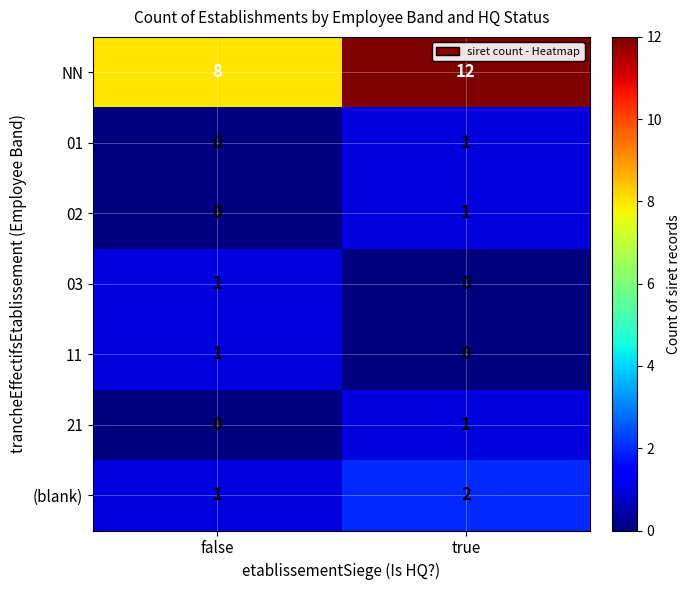

List the labels in order of 21 value, smallest first.

false, true